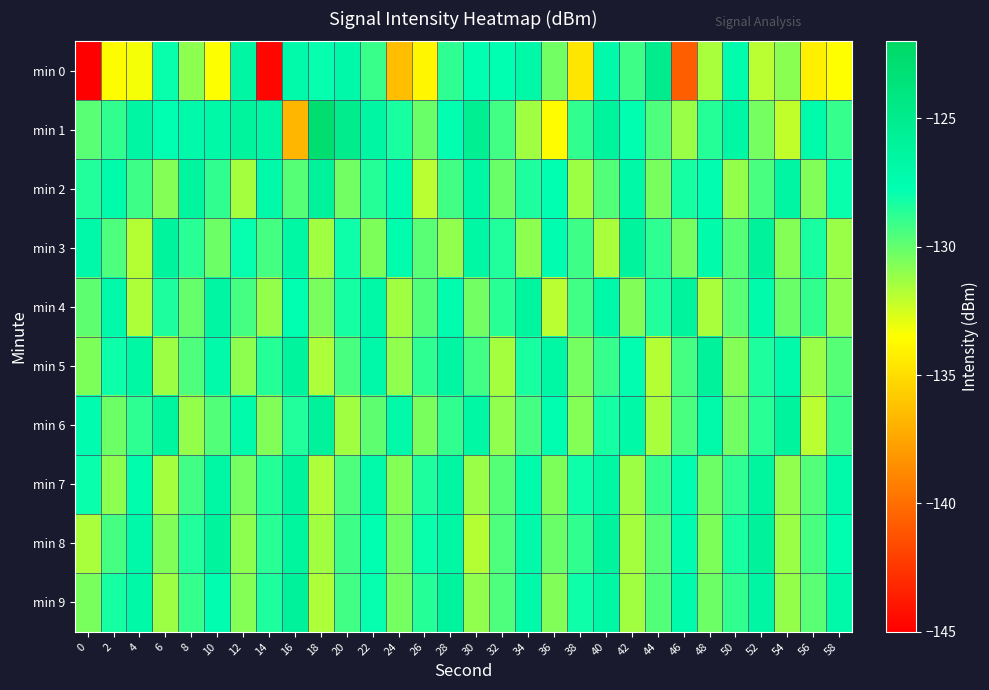

Reading right to left, extract all data points from this chart.

min 0: 58=-133.6	56=-134.2	54=-130.8	52=-131.9	50=-127.4	48=-131.6	46=-140.7	44=-125.0	42=-129.2	40=-127.1	38=-134.6	36=-130.3	34=-126.9	32=-127.8	30=-127.8	28=-128.8	26=-133.9	24=-136.4	22=-129.1	20=-127.0	18=-127.9	16=-127.1	14=-144.7	12=-126.5	10=-133.5	8=-131.0	6=-127.9	4=-133.2	2=-133.6	0=-145.3
min 1: 58=-129.0	56=-127.3	54=-132.1	52=-130.4	50=-126.8	48=-128.6	46=-131.2	44=-129.5	42=-127.7	40=-126.3	38=-128.9	36=-133.6	34=-131.4	32=-129.2	30=-125.5	28=-127.8	26=-130.1	24=-128.3	22=-126.5	20=-125.0	18=-122.9	16=-136.8	14=-126.5	12=-126.2	10=-126.9	8=-127.2	6=-127.8	4=-126.5	2=-128.9	0=-129.8
min 2: 58=-128.0	56=-130.7	54=-126.5	52=-129.4	50=-131.1	48=-127.6	46=-128.2	44=-130.5	42=-126.9	40=-129.6	38=-131.3	36=-127.8	34=-128.4	32=-130.1	30=-126.7	28=-129.2	26=-131.9	24=-127.4	22=-128.6	20=-130.3	18=-126.1	16=-129.7	14=-127.2	12=-131.5	10=-128.9	8=-126.4	6=-130.8	4=-129.1	2=-127.3	0=-128.5
min 3: 58=-131.2	56=-128.3	54=-130.8	52=-126.0	50=-129.7	48=-127.3	46=-130.4	44=-128.8	42=-126.2	40=-131.6	38=-129.1	36=-127.6	34=-130.9	32=-128.5	30=-126.8	28=-131.0	26=-129.8	24=-127.4	22=-130.6	20=-128.1	18=-131.4	16=-126.6	14=-129.3	12=-127.9	10=-130.2	8=-128.7	6=-126.3	4=-131.8	2=-129.5	0=-127.0
min 4: 58=-131.0	56=-128.9	54=-130.1	52=-127.3	50=-129.8	48=-131.6	46=-126.2	44=-128.5	42=-130.7	40=-127.0	38=-129.2	36=-131.9	34=-126.4	32=-128.7	30=-130.3	28=-127.5	26=-129.6	24=-131.4	22=-126.9	20=-128.2	18=-130.5	16=-127.8	14=-131.1	12=-129.3	10=-126.5	8=-130.0	6=-128.4	4=-131.7	2=-127.1	0=-129.9
min 5: 58=-129.7	56=-131.2	54=-127.1	52=-128.4	50=-130.8	48=-126.1	46=-129.3	44=-131.8	42=-127.6	40=-129.0	38=-130.4	36=-126.8	34=-128.3	32=-131.5	30=-129.2	28=-126.5	26=-128.8	24=-131.0	22=-127.0	20=-129.4	18=-131.7	16=-126.3	14=-128.6	12=-130.9	10=-127.2	8=-129.5	6=-131.3	4=-126.7	2=-128.1	0=-130.6
min 6: 58=-129.1	56=-131.9	54=-126.3	52=-128.7	50=-130.3	48=-127.1	46=-129.4	44=-131.6	42=-126.9	40=-128.2	38=-130.8	36=-127.7	34=-129.3	32=-131.0	30=-126.6	28=-128.9	26=-130.5	24=-127.2	22=-129.9	20=-131.4	18=-126.1	16=-128.5	14=-130.7	12=-127.3	10=-129.6	8=-131.1	6=-126.4	4=-128.8	2=-130.2	0=-127.5
min 7: 58=-127.2	56=-129.6	54=-131.0	52=-126.4	50=-128.8	48=-130.2	46=-127.6	44=-129.0	42=-131.3	40=-126.7	38=-128.1	36=-130.6	34=-127.3	32=-129.7	30=-131.2	28=-126.5	26=-128.4	24=-130.8	22=-127.1	20=-129.5	18=-131.7	16=-126.2	14=-128.6	12=-130.4	10=-126.8	8=-129.2	6=-131.5	4=-127.4	2=-130.9	0=-128.0
min 8: 58=-127.7	56=-129.4	54=-131.2	52=-126.0	50=-128.3	48=-130.6	46=-127.5	44=-129.8	42=-131.5	40=-126.3	38=-128.9	36=-130.1	34=-127.2	32=-129.5	30=-131.8	28=-126.6	26=-128.0	24=-130.3	22=-127.8	20=-129.1	18=-131.4	16=-126.4	14=-128.7	12=-130.9	10=-126.2	8=-128.5	6=-130.7	4=-127.0	2=-129.3	0=-131.6
min 9: 58=-127.0	56=-129.8	54=-131.1	52=-126.5	50=-128.9	48=-130.2	46=-127.3	44=-129.6	42=-131.4	40=-126.8	38=-128.1	36=-130.7	34=-127.2	32=-129.5	30=-131.0	28=-126.3	26=-128.6	24=-130.4	22=-127.9	20=-129.2	18=-131.7	16=-126.1	14=-128.4	12=-130.8	10=-127.6	8=-129.0	6=-131.3	4=-126.9	2=-128.2	0=-130.5